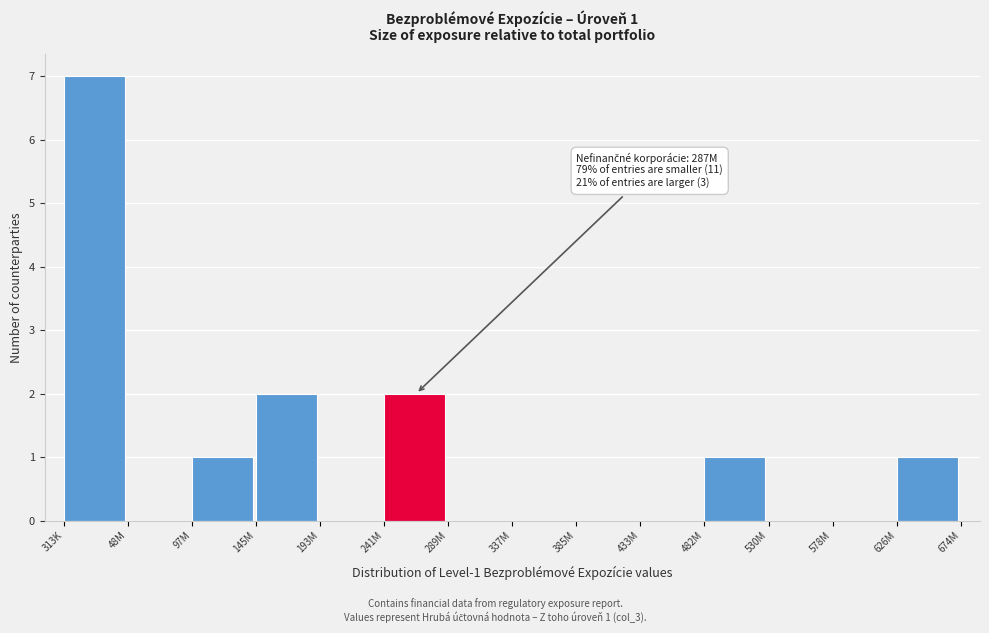

Reading left to right, list all the values displayed in this chart.

313K=7	48M=0	97M=1	145M=2	193M=0	241M=2	289M=0	337M=0	385M=0	433M=0	482M=1	530M=0	578M=0	626M=1